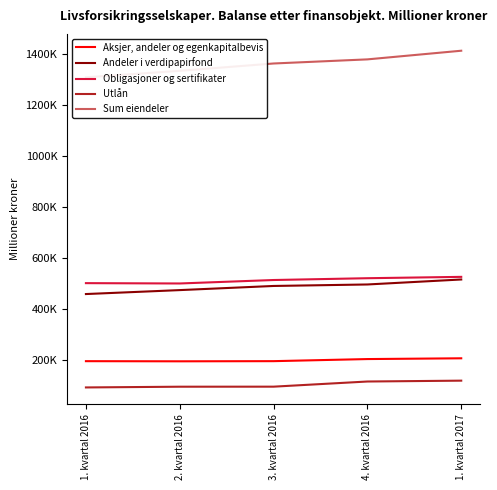

How many Sum eiendeler values are between 1335505 and 1380352?

3